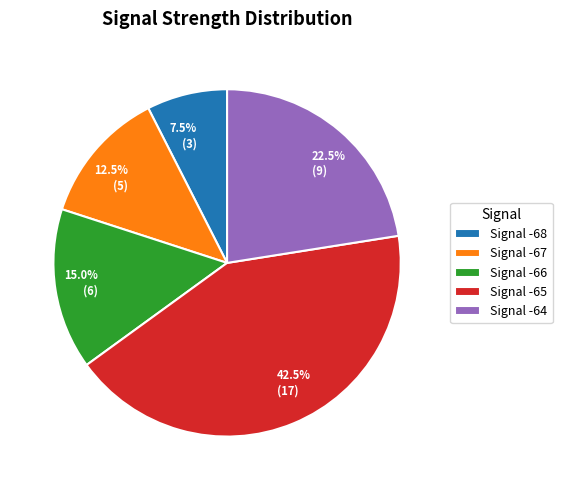

Combined, what portion of the pie is 7.5% (3) and 15.0% (6)?

22.5%